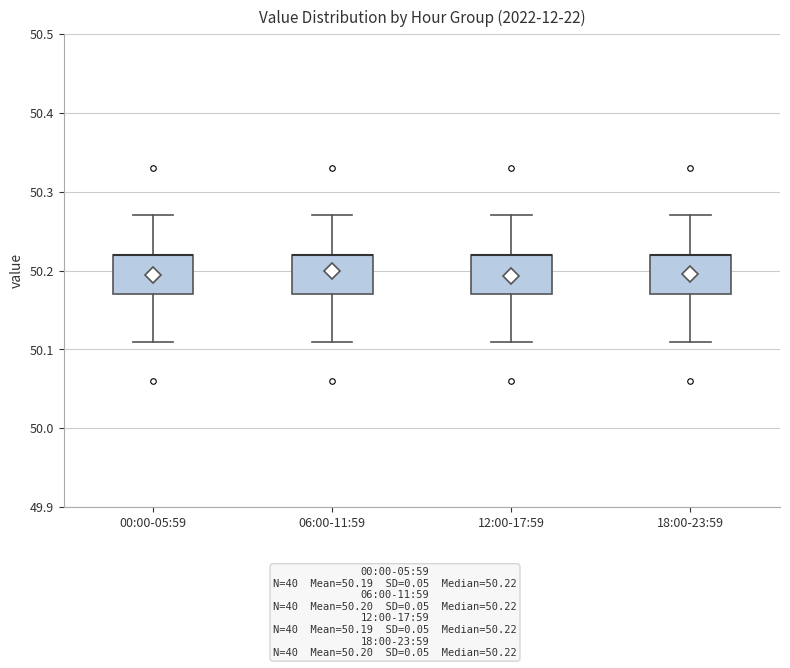

Reading left to right, read every box against the y-axis: the position of its median line, the range the box covers, and the ends of its whiskers. The values are not printed on the chart, so give them approximately, as read against the axis.

00:00-05:59: median 50.22 (drawn on the box's upper edge), box 50.17 to 50.22, whiskers 50.11 to 50.27
06:00-11:59: median 50.22 (drawn on the box's upper edge), box 50.17 to 50.22, whiskers 50.11 to 50.27
12:00-17:59: median 50.22 (drawn on the box's upper edge), box 50.17 to 50.22, whiskers 50.11 to 50.27
18:00-23:59: median 50.22 (drawn on the box's upper edge), box 50.17 to 50.22, whiskers 50.11 to 50.27